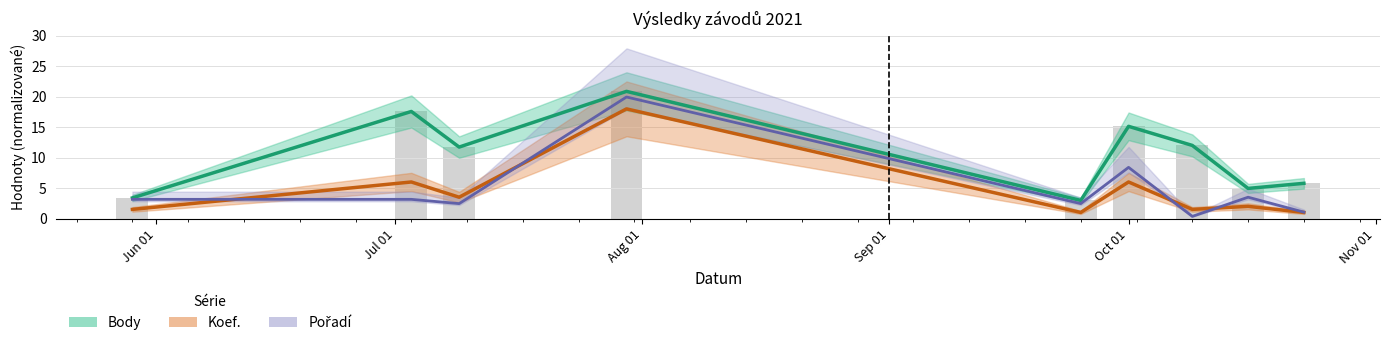

What is the value of the Body (scaled) bar at the 4th from the left?

20.9